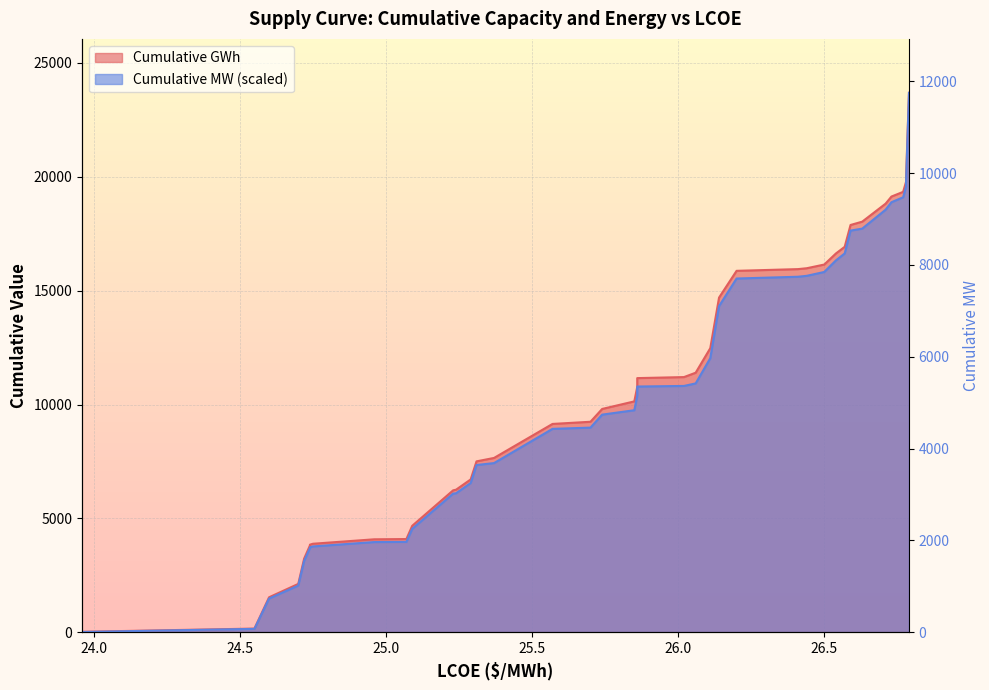

True or false: Cumulative GWh and Cumulative MW intersect in this chart.

False